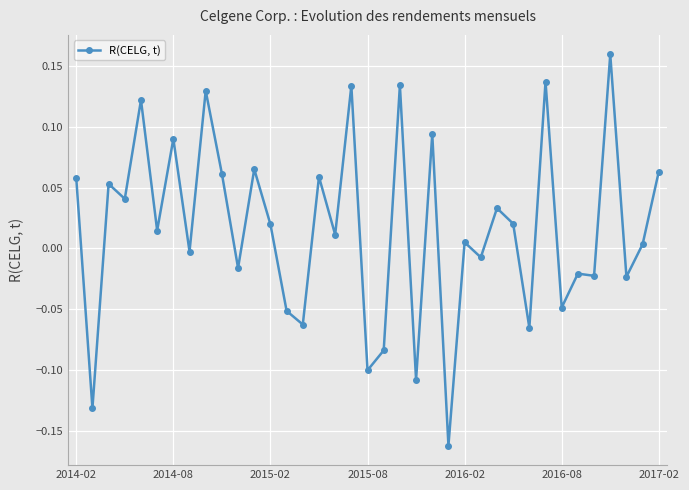

True or false: the data has more than 0 interior local peaks.

True